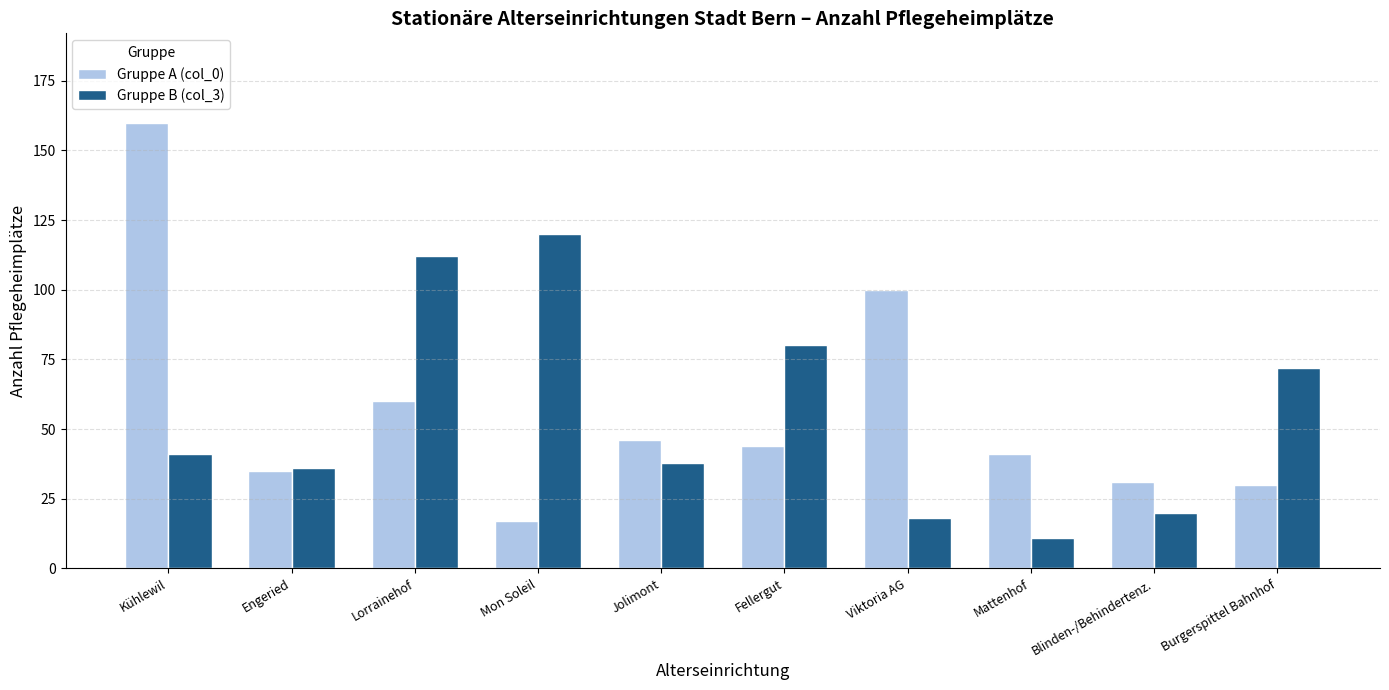

Are the bars horizontal?

No